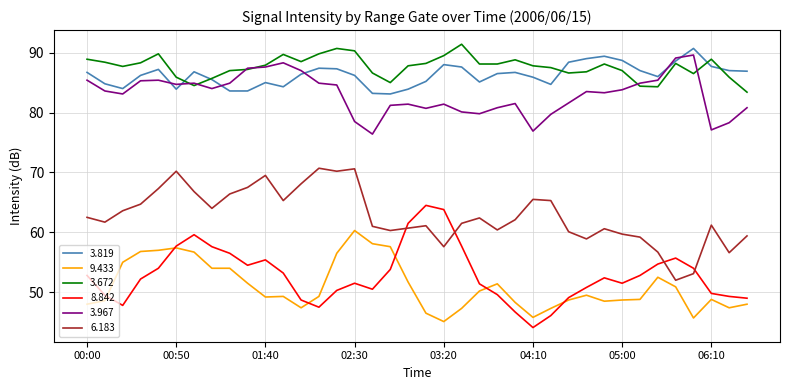

What is the maximum value for 3.672?

91.4